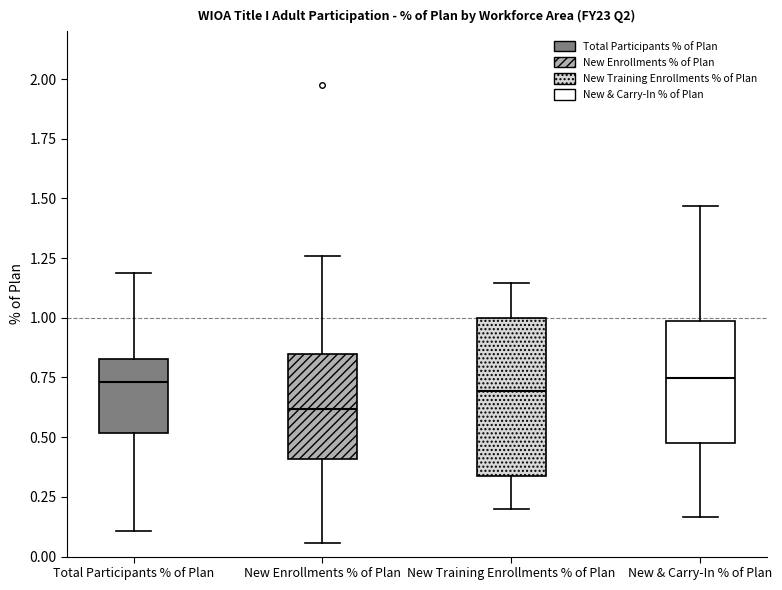

Where does the upper whisker of the box for New Training Enrollments % of Plan end on the y-axis? The values are not printed on the chart, so give them approximately, as read against the axis.

1.15